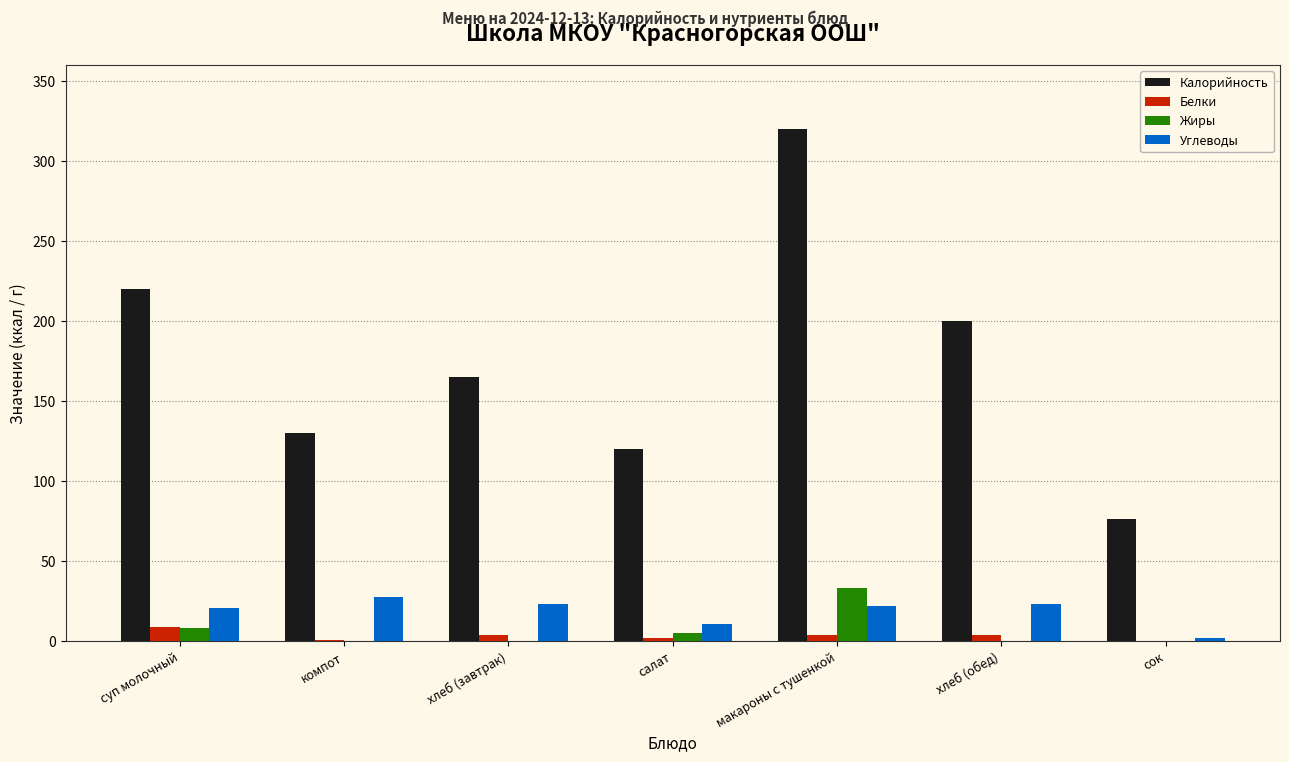

What is the highest value of the Жиры series?

33.0